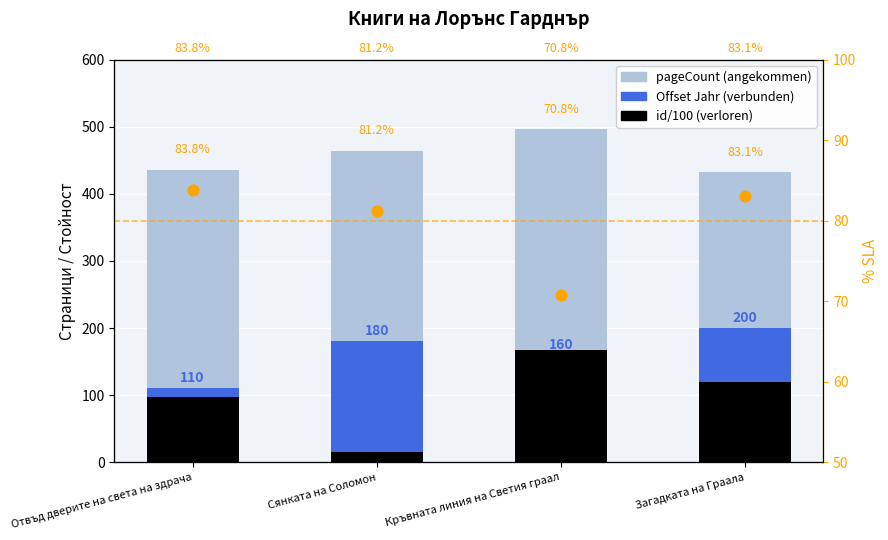

What is the total value across all series at Кръвната линия на Светия граал?

893.8